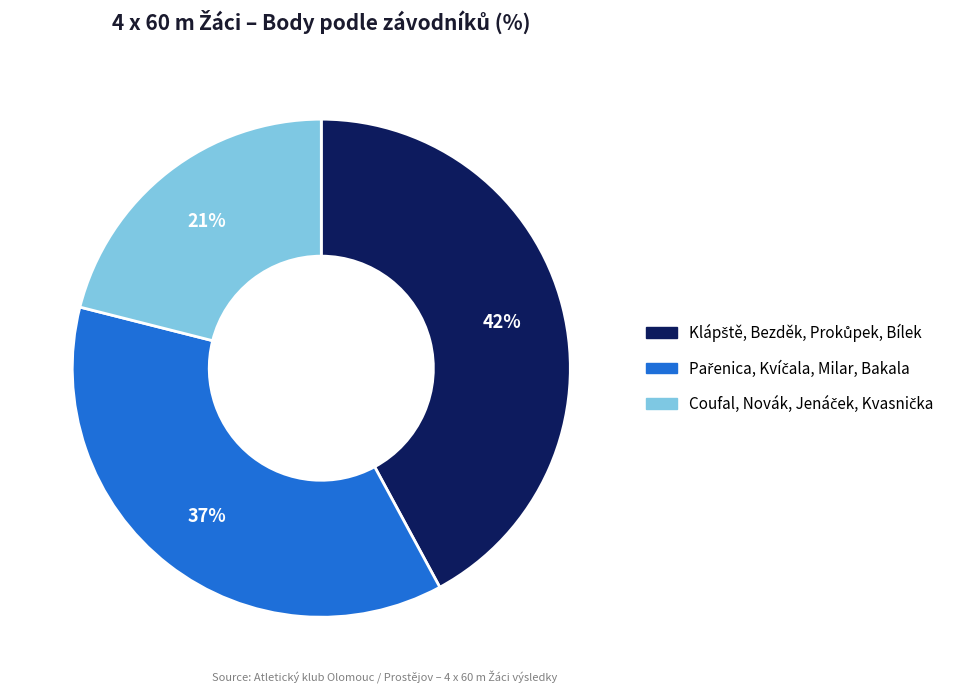

To the nearest percent, what is the difference between the largest and smallest slice percentages?

21%